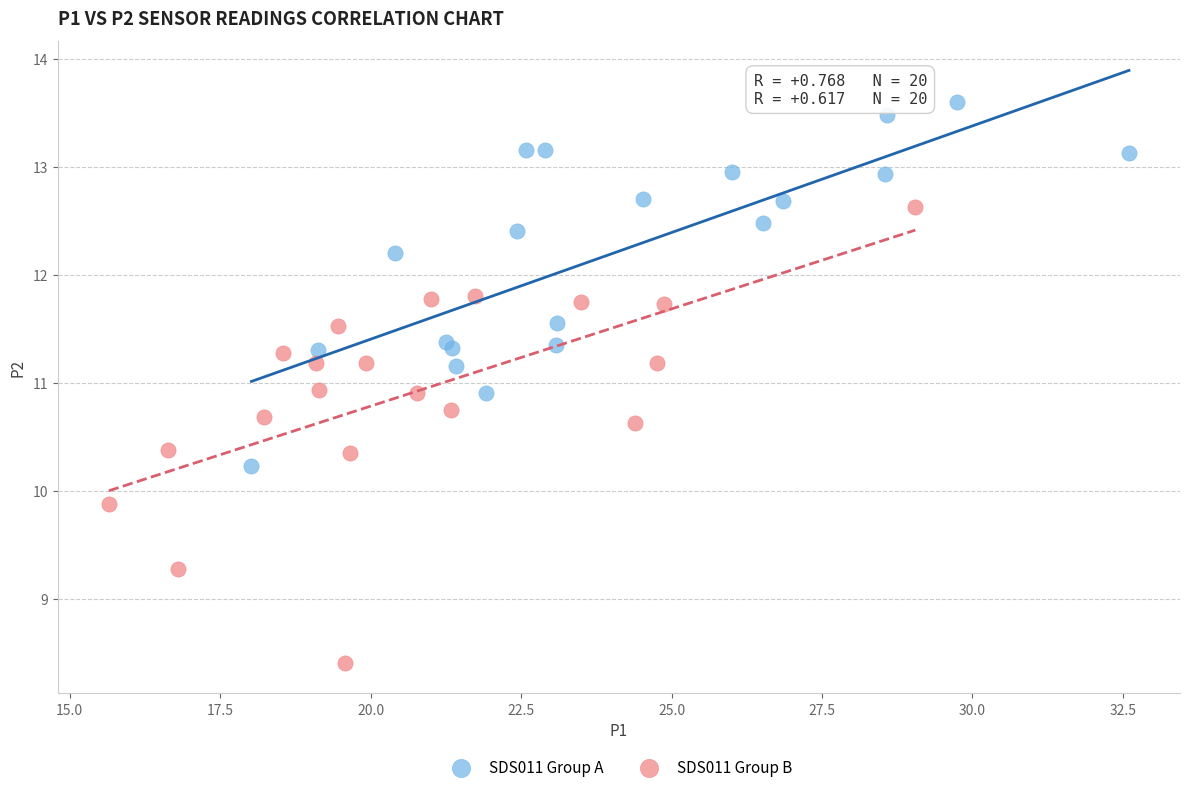

Which series reaches the maximum Y coordinate?

SDS011 Group A